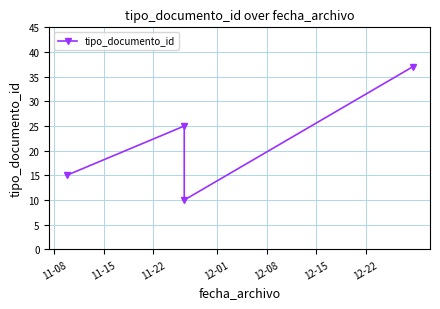

What is the greatest value displayed?

37